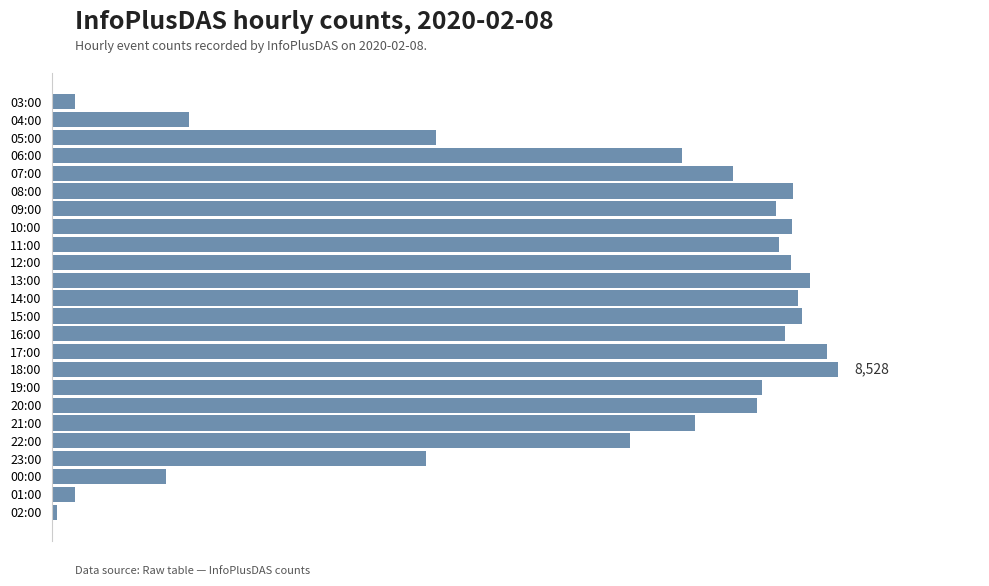

What is the minimum value shown in the chart?

55